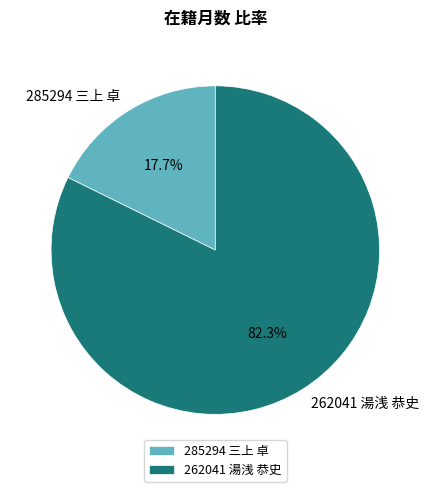

To the nearest percent, what is the difference between the 285294 三上 卓 and 262041 湯浅 恭史 slice percentages?

65%